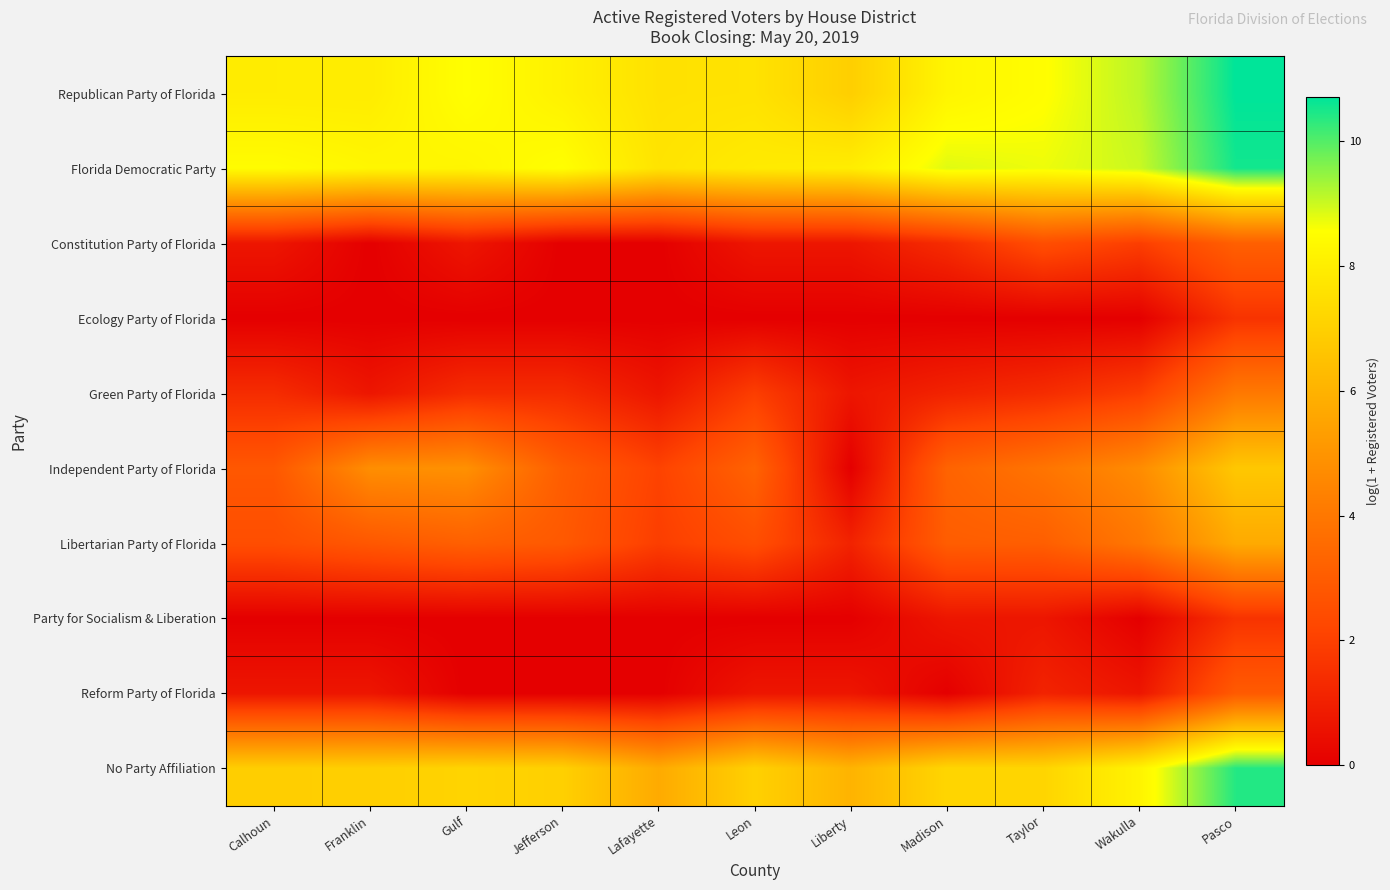

Between Franklin and Liberty, which is larger?

Franklin